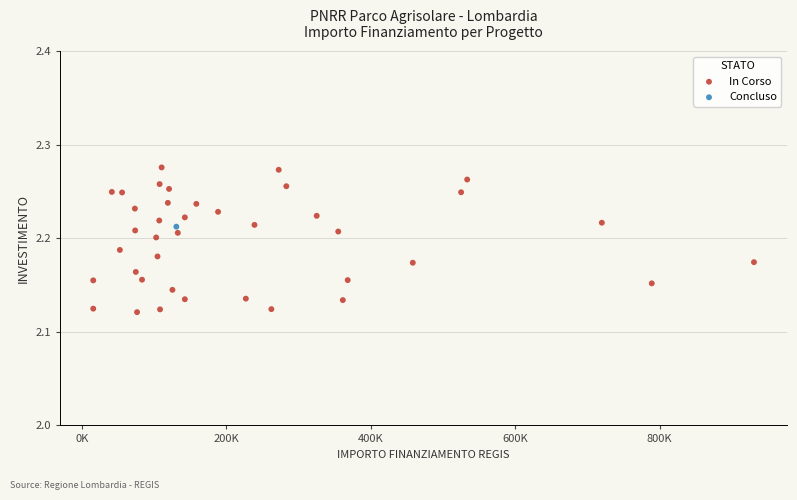

What are all the series names shown in the legend?

In Corso, Concluso